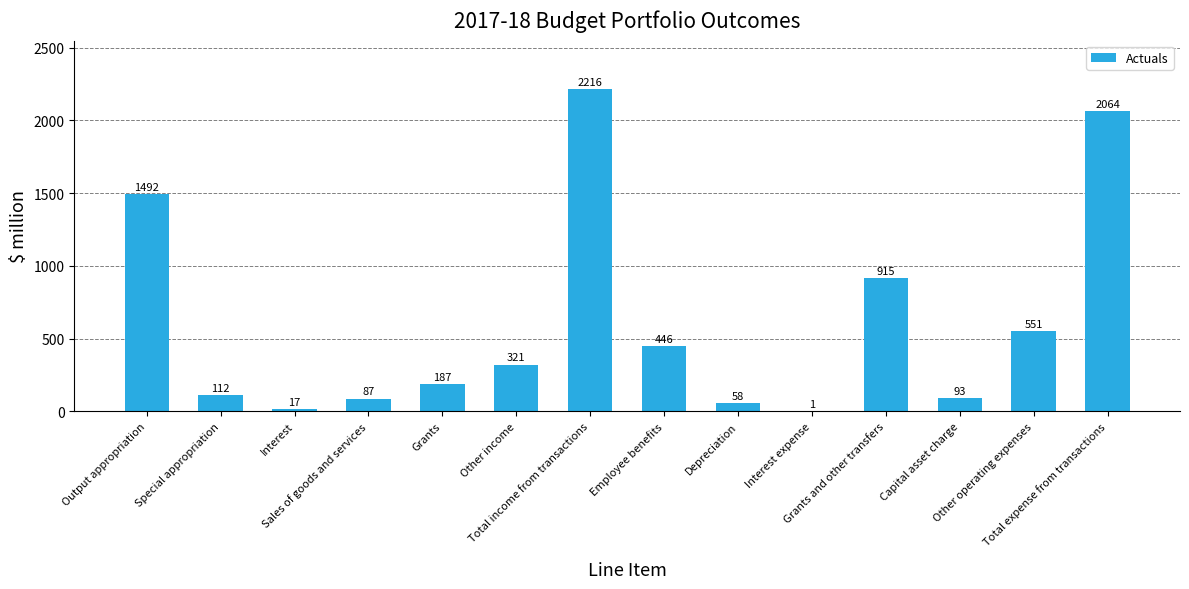

Reading left to right, transcribe all the data shown in this chart.

Output appropriation=1492	Special appropriation=112	Interest=17	Sales of goods and services=87	Grants=187	Other income=321	Total income from transactions=2216	Employee benefits=446	Depreciation=58	Interest expense=1	Grants and other transfers=915	Capital asset charge=93	Other operating expenses=551	Total expense from transactions=2064